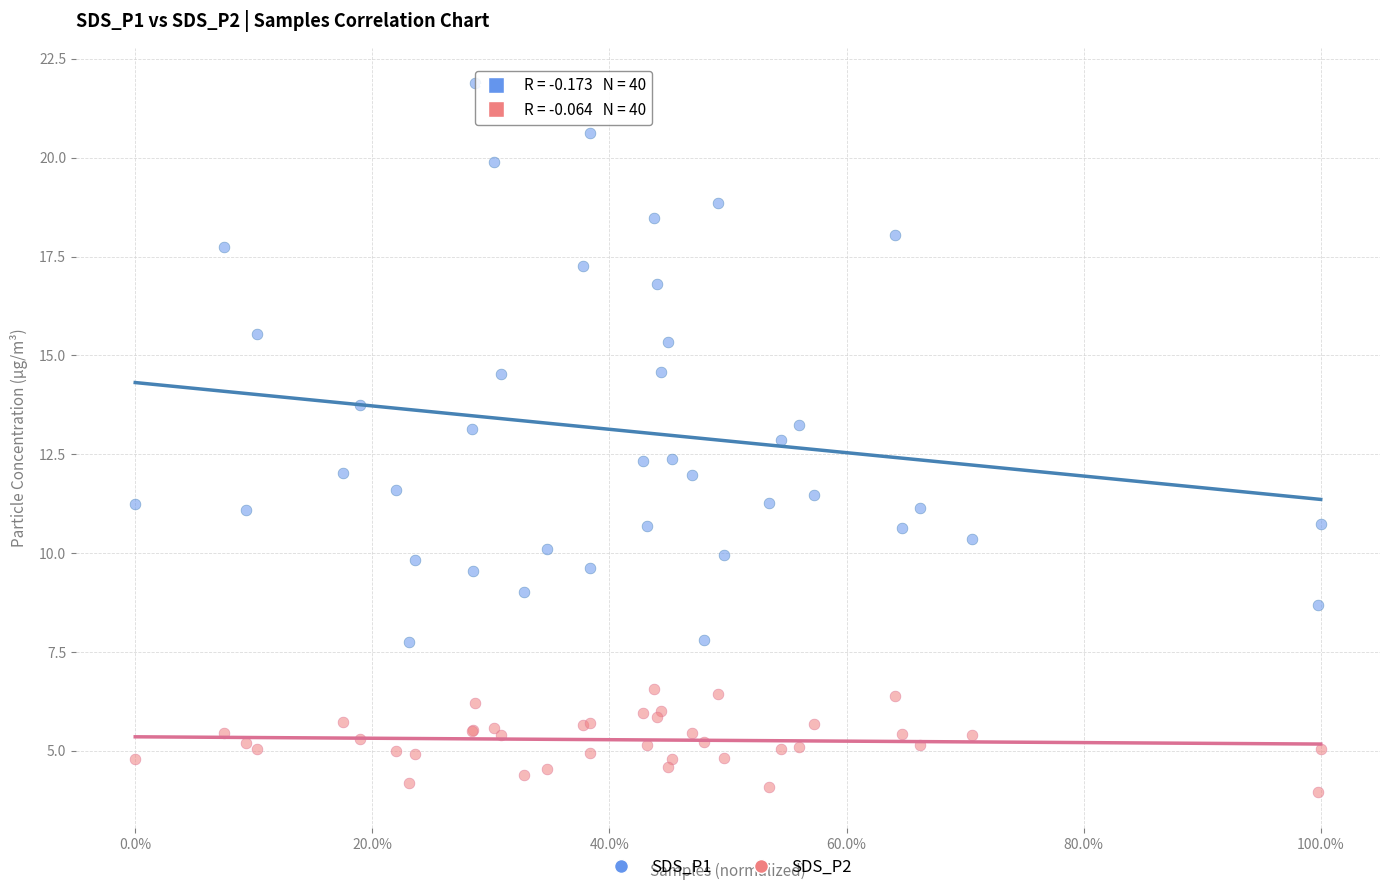

What is the X range (max minus min) for the scatter plot?

1.0